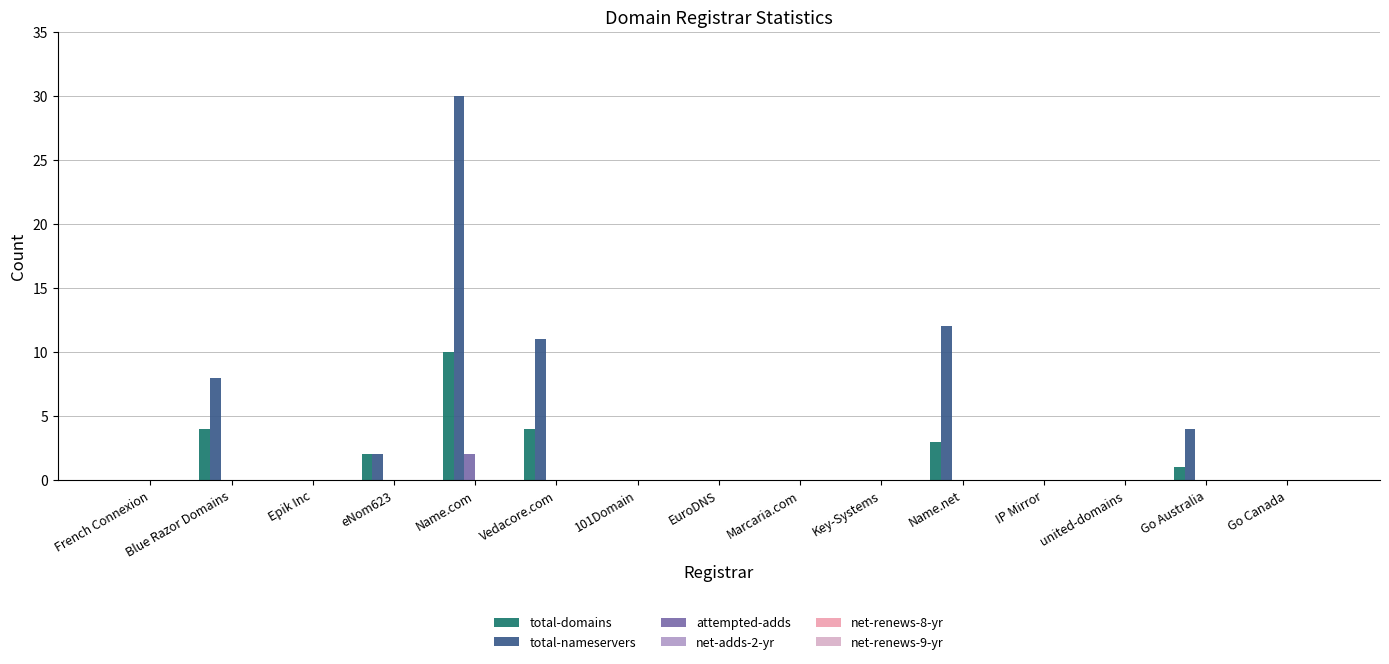

Does the chart contain stacked bars?

No